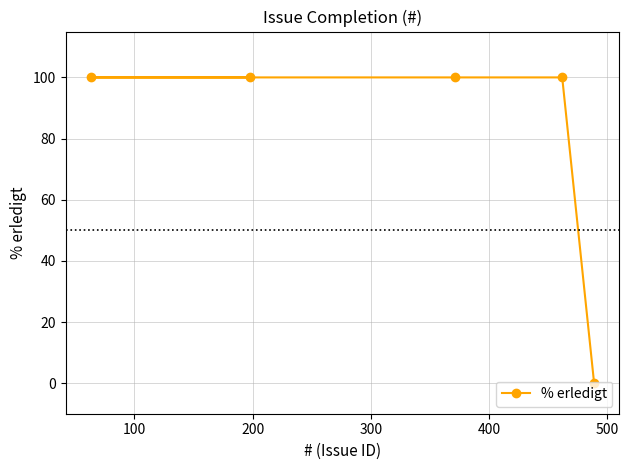

What is the sum of all values?

400